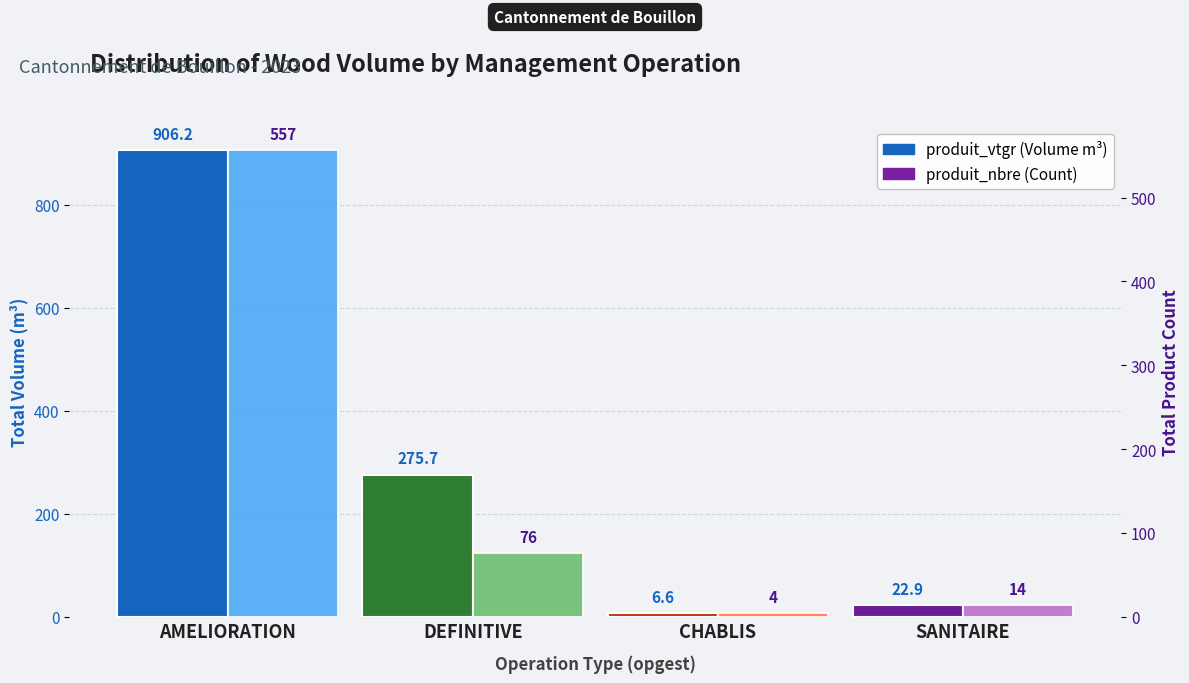

Does the chart contain stacked bars?

No